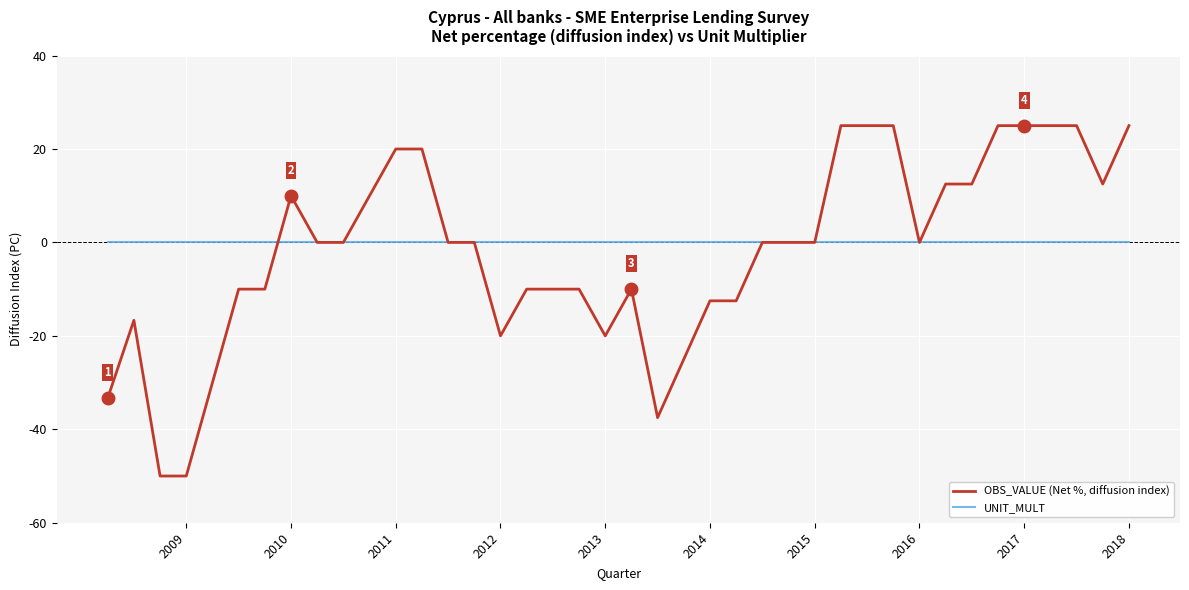

Reading left to right, what are all the values shown in this chart?

OBS_VALUE (Net %, diffusion index): -33.3	-16.7	-50.0	-50.0	-30.0	-10.0	-10.0	10.0	0.0	0.0	10.0	20.0	20.0	0.0	0.0	-20.0	-10.0	-10.0	-10.0	-20.0	-10.0	-37.5	-25.0	-12.5	-12.5	0.0	0.0	0.0	25.0	25.0	25.0	0.0	12.5	12.5	25.0	25.0	25.0	25.0	12.5	25.0
UNIT_MULT: 0.0	0.0	0.0	0.0	0.0	0.0	0.0	0.0	0.0	0.0	0.0	0.0	0.0	0.0	0.0	0.0	0.0	0.0	0.0	0.0	0.0	0.0	0.0	0.0	0.0	0.0	0.0	0.0	0.0	0.0	0.0	0.0	0.0	0.0	0.0	0.0	0.0	0.0	0.0	0.0